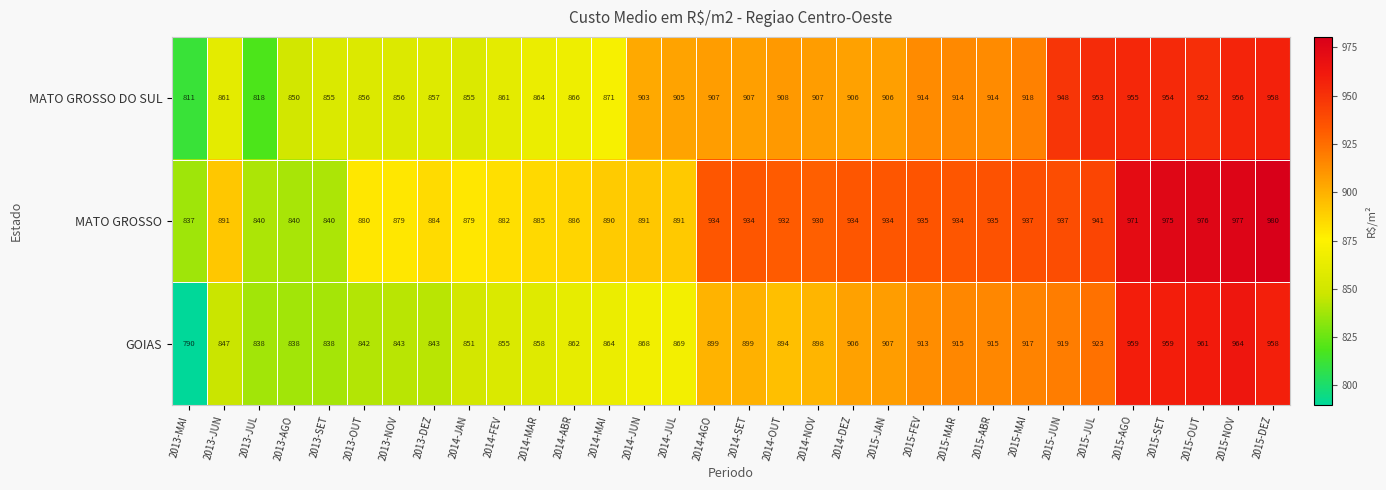

Where does the MATO GROSSO DO SUL series first go above 906?

2014-AGO